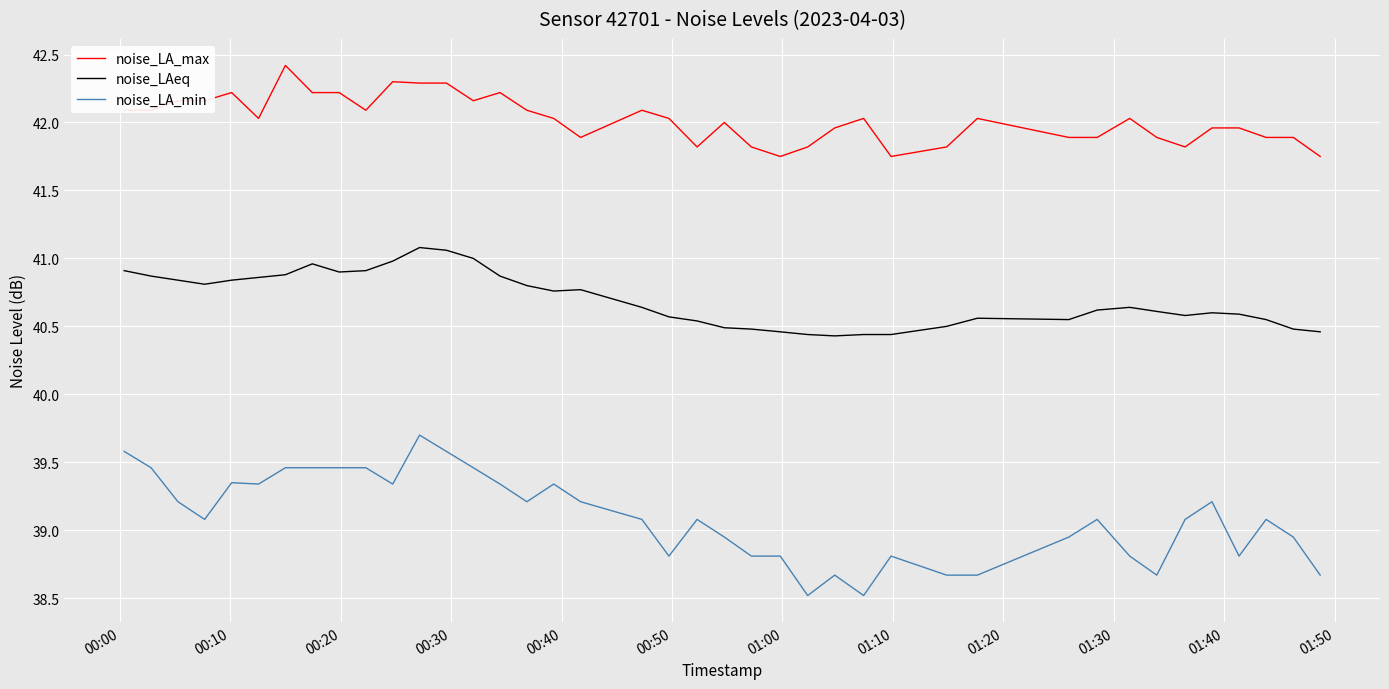

Which series has the largest total across all categories?

noise_LA_max